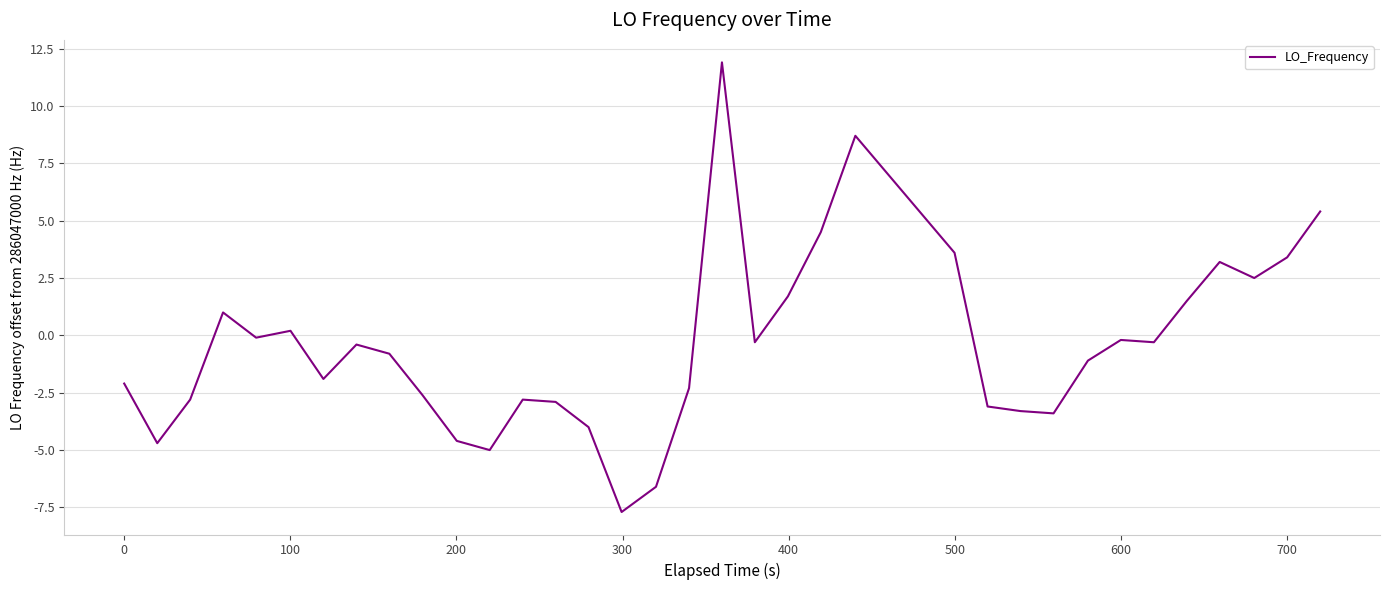

Is this an area chart (filled region under the line)?

No